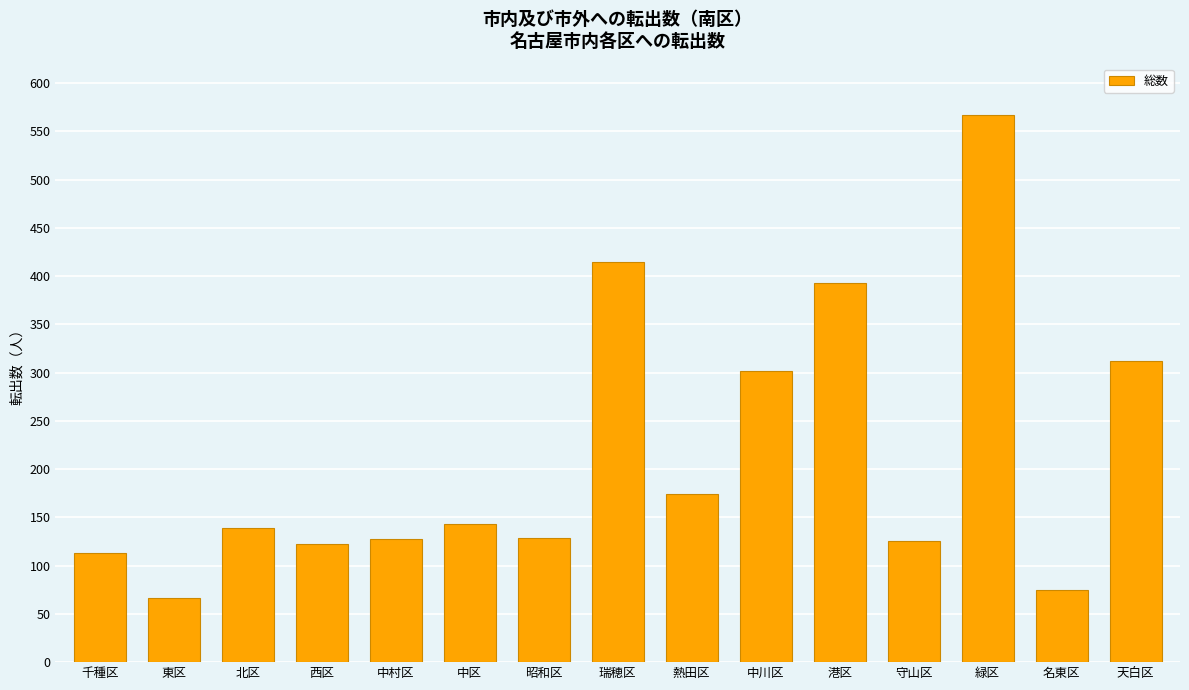

What value does the data have at 天白区?

312